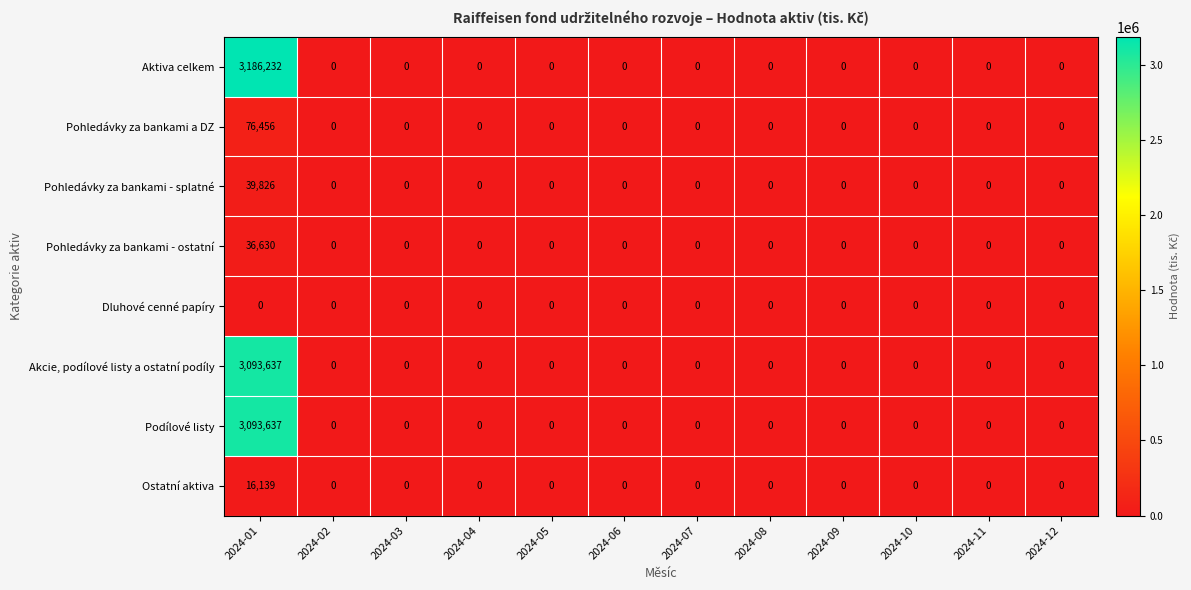

Which series has the largest total across all categories?

Aktiva celkem